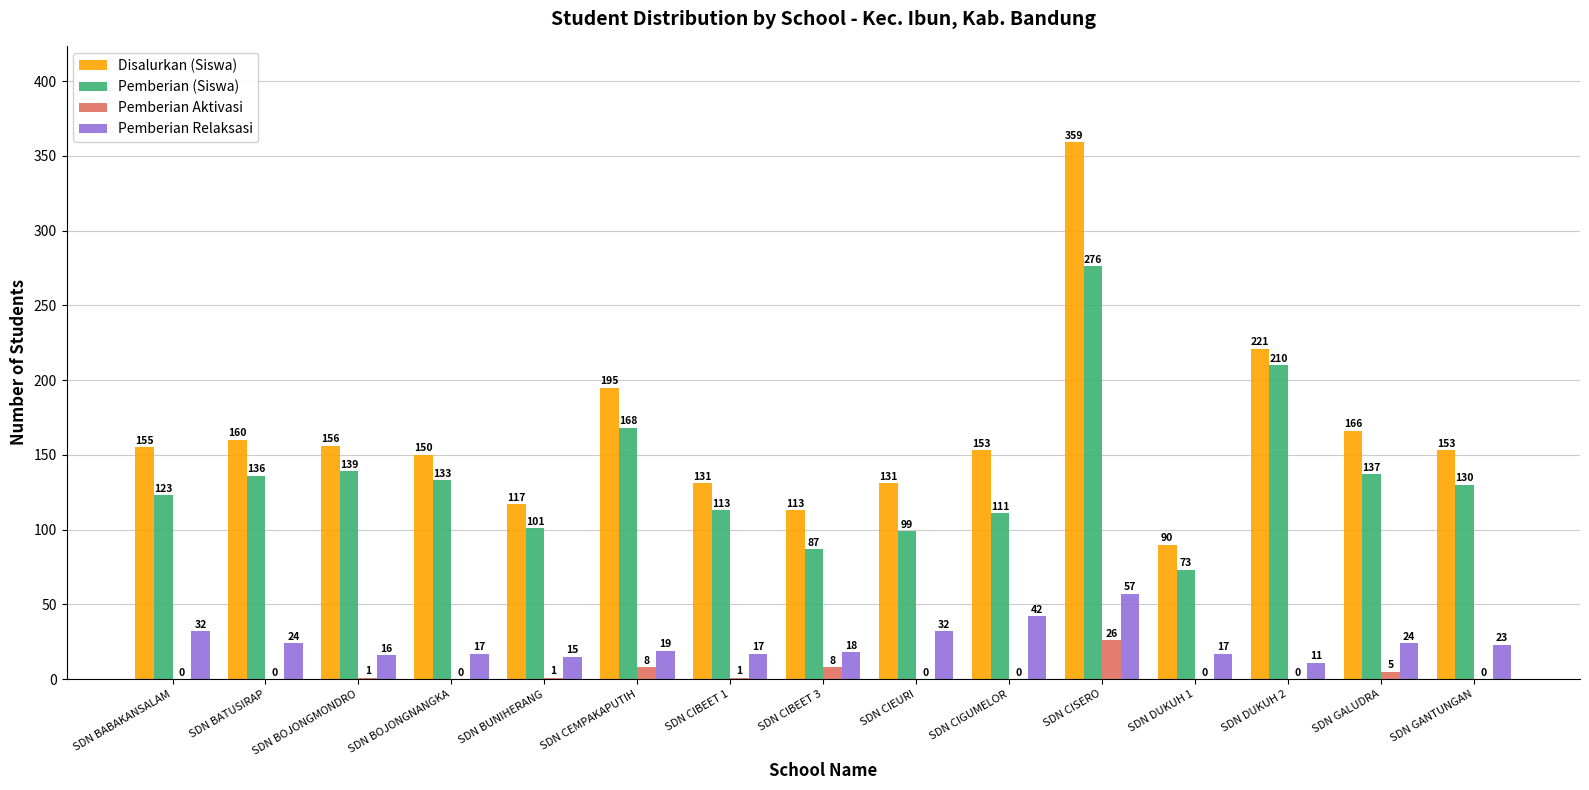

At which label does Pemberian (Siswa) first exceed 130?

SDN BATUSIRAP